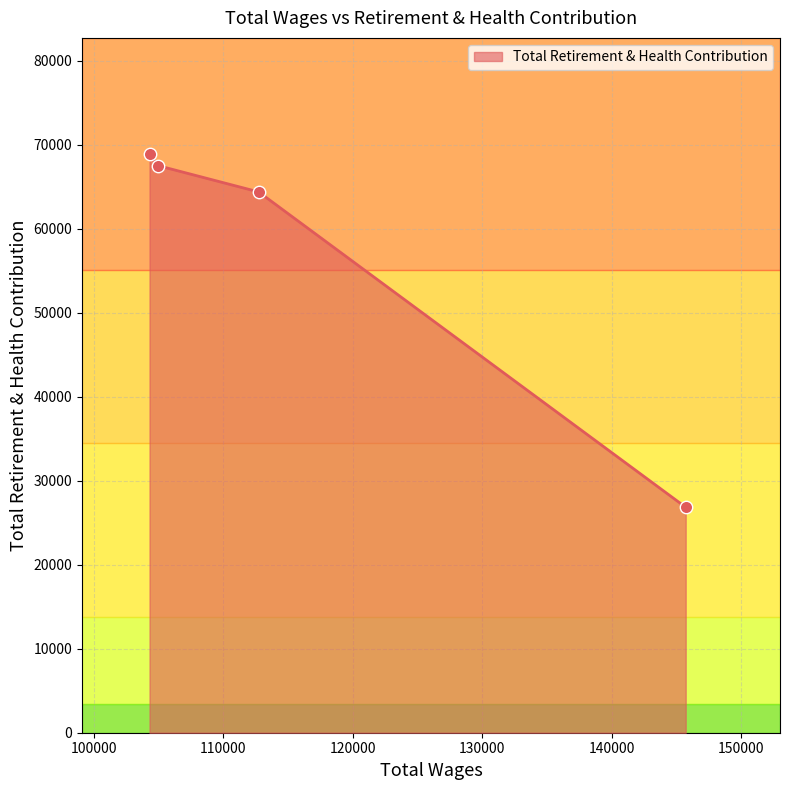

What is the difference between the maximum and minimum values?

42092